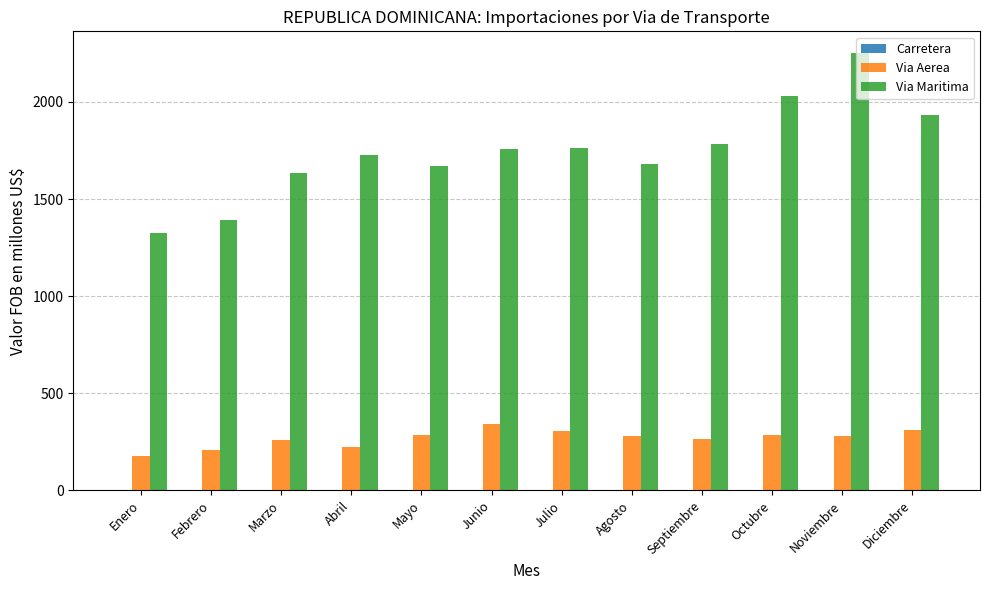

Between Agosto and Diciembre, which series saw the biggest shift?

Via Maritima